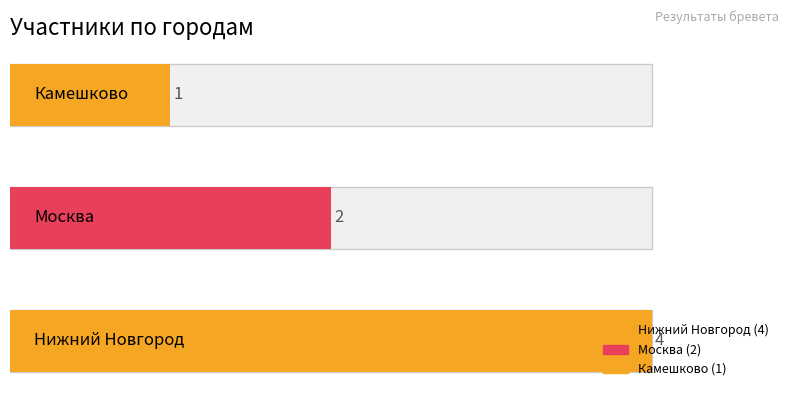

What is the value of the 1st bar from the left?

4